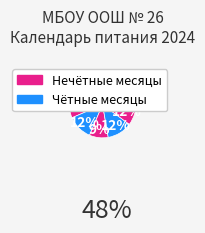

How many slices are in this pie chart?

9